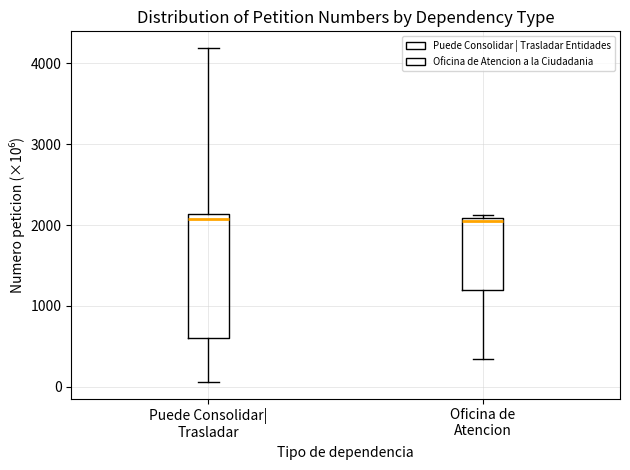

Reading left to right, transcribe this box plot: for each box, give where its median line is, the range the box spans, and where its two whiskers end, as read against the y-axis. The values are not printed on the chart, so give them approximately, as read against the axis.

Puede Consolidar| Trasladar: median 2100 (just below the box's upper edge), box 600 to 2100, whiskers 100 to 4200
Oficina de Atencion: median 2000, box 1200 to 2100, whiskers 300 to 2100 (just above the box's upper edge)